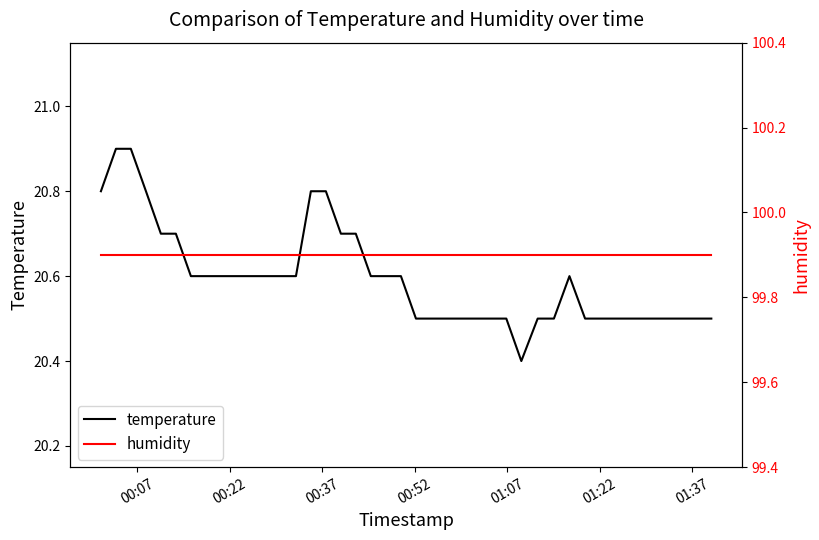

Reading left to right, transcribe all the data shown in this chart.

temperature: 20.8	20.9	20.9	20.8	20.7	20.7	20.6	20.6	20.6	20.6	20.6	20.6	20.6	20.6	20.8	20.8	20.7	20.7	20.6	20.6	20.6	20.5	20.5	20.5	20.5	20.5	20.5	20.5	20.4	20.5	20.5	20.6	20.5	20.5	20.5	20.5	20.5	20.5	20.5	20.5
humidity: 99.9	99.9	99.9	99.9	99.9	99.9	99.9	99.9	99.9	99.9	99.9	99.9	99.9	99.9	99.9	99.9	99.9	99.9	99.9	99.9	99.9	99.9	99.9	99.9	99.9	99.9	99.9	99.9	99.9	99.9	99.9	99.9	99.9	99.9	99.9	99.9	99.9	99.9	99.9	99.9